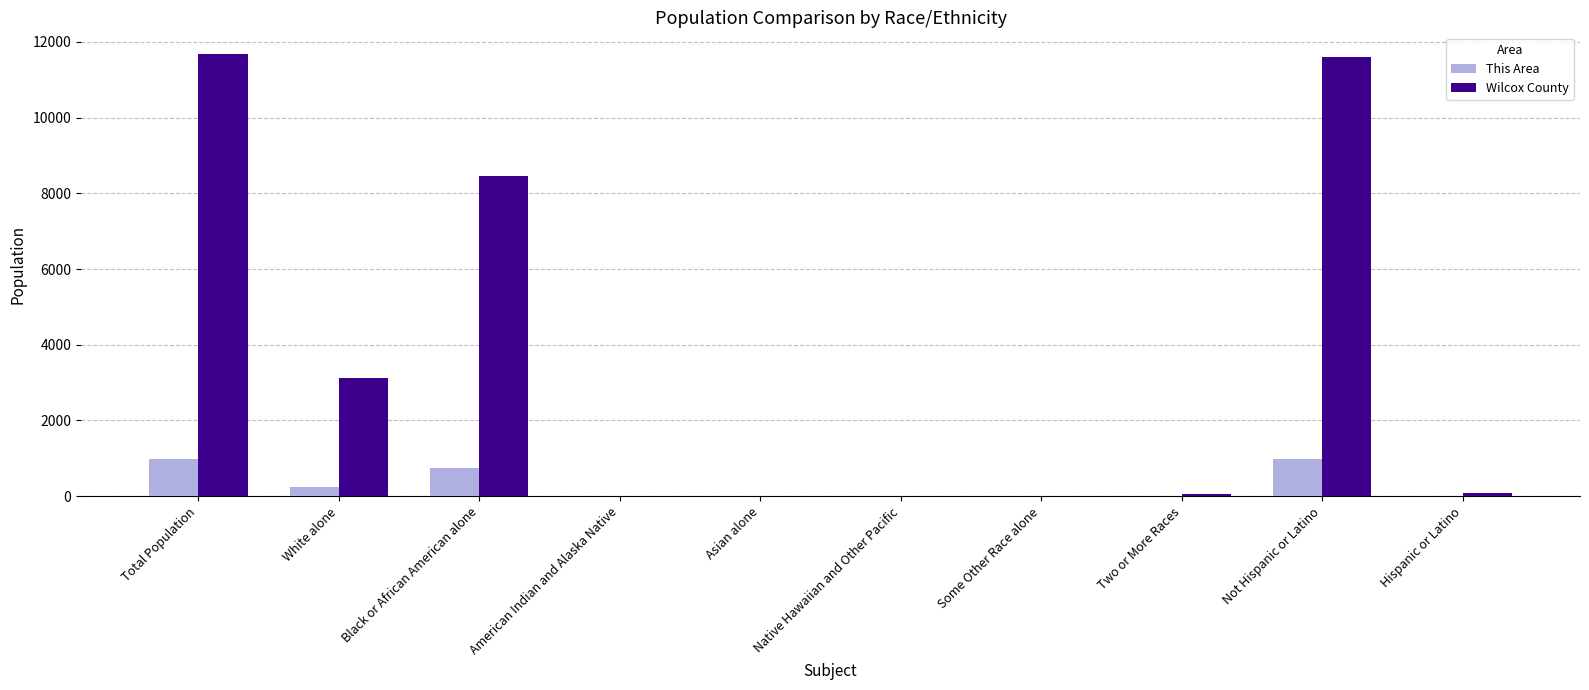

What is the sum of all Wilcox County values?

35010